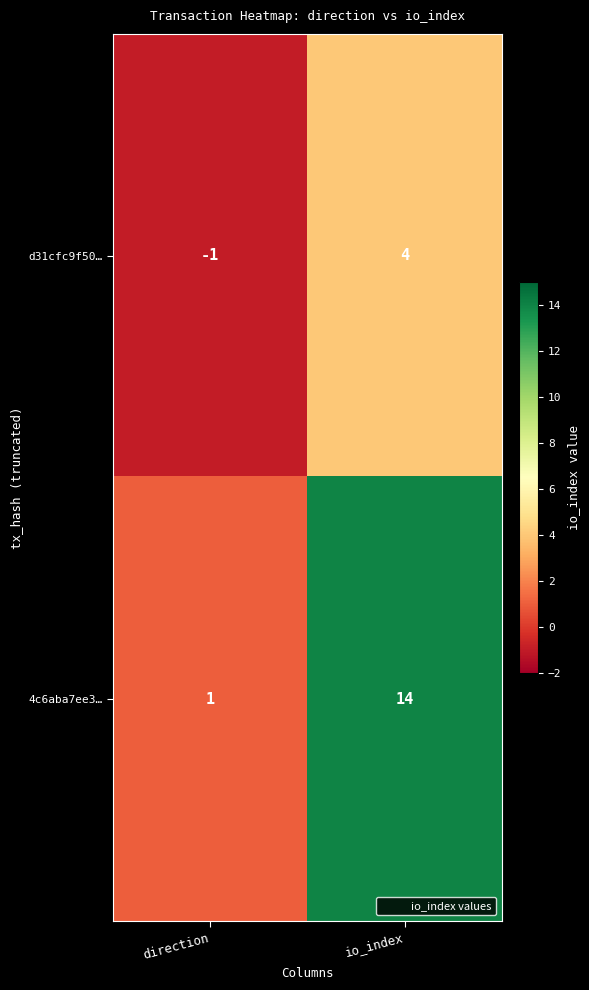

What is the maximum value shown in the chart?

14